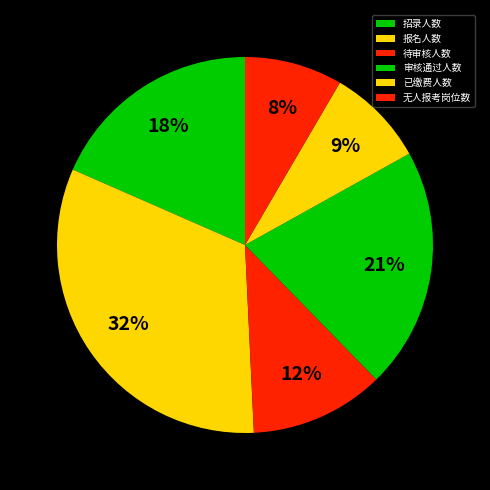

How many slices are in this pie chart?

6